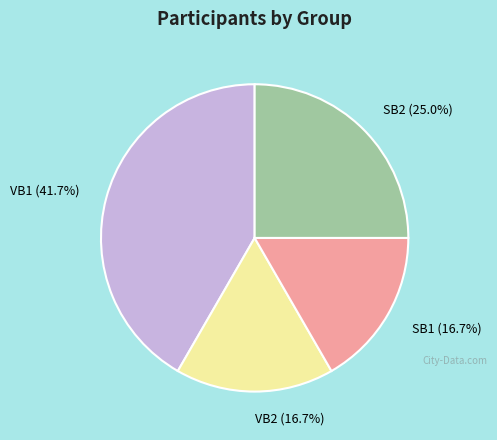

To the nearest percent, what is the difference between the VB1 and SB1 slice percentages?

25%